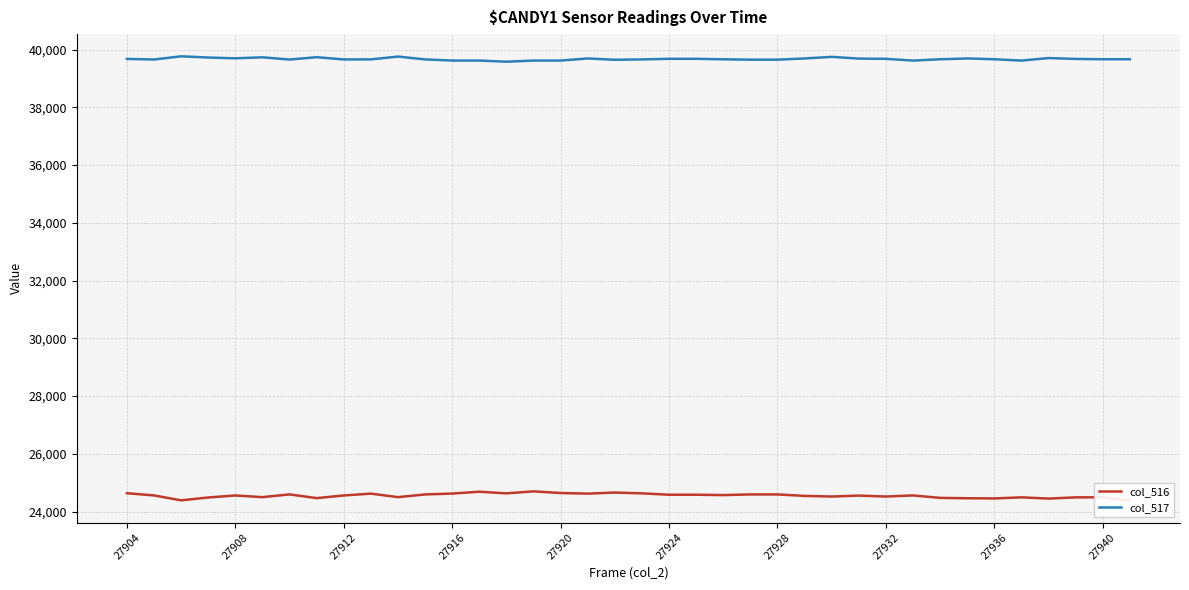

Which series has the largest total across all categories?

col_517